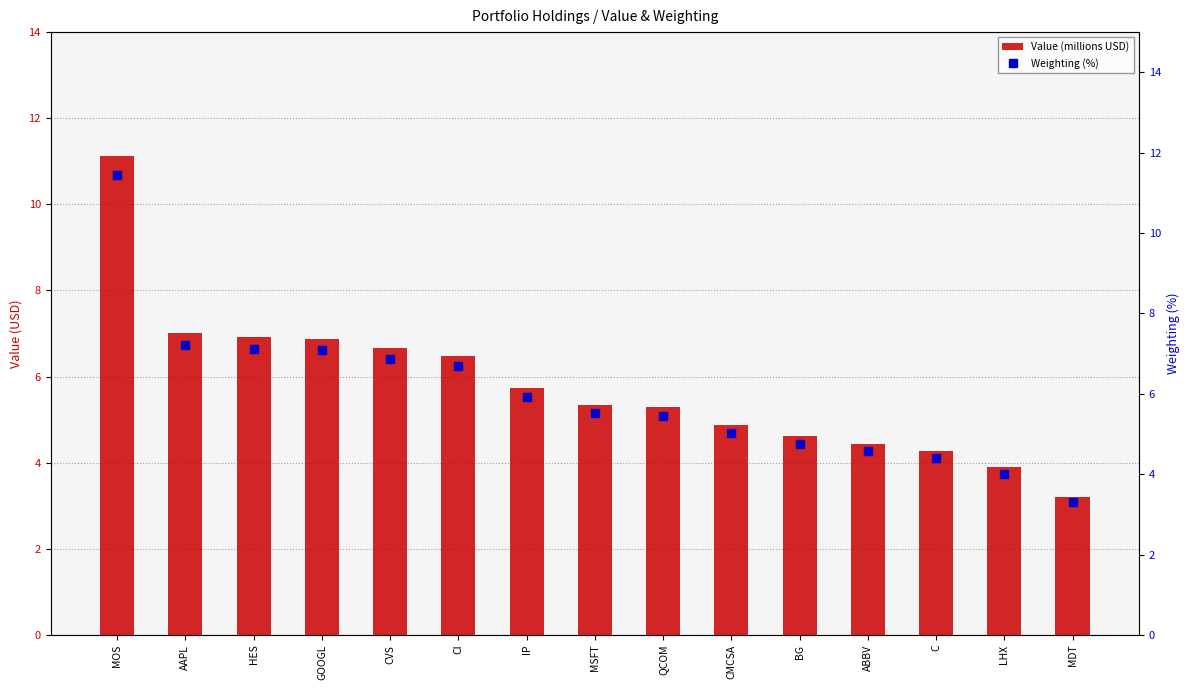

What is the value of the Value (millions USD) bar at the 5th from the left?

6.7